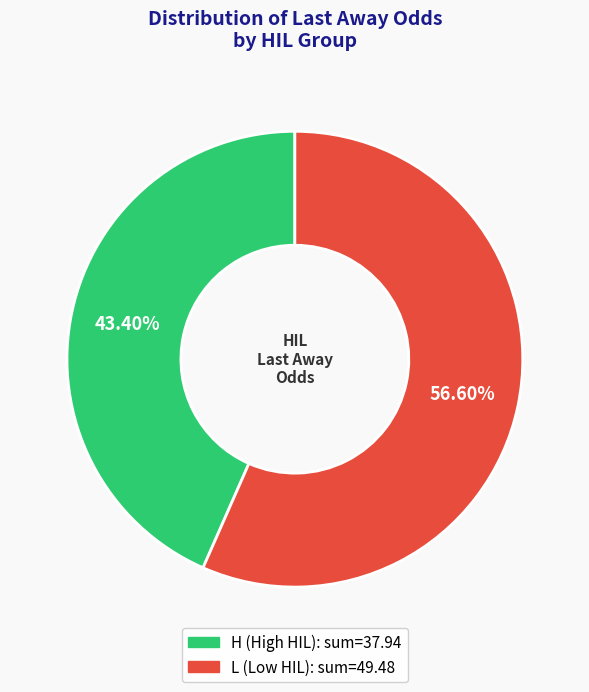

Is there any slice that represents more than half of the pie?

Yes